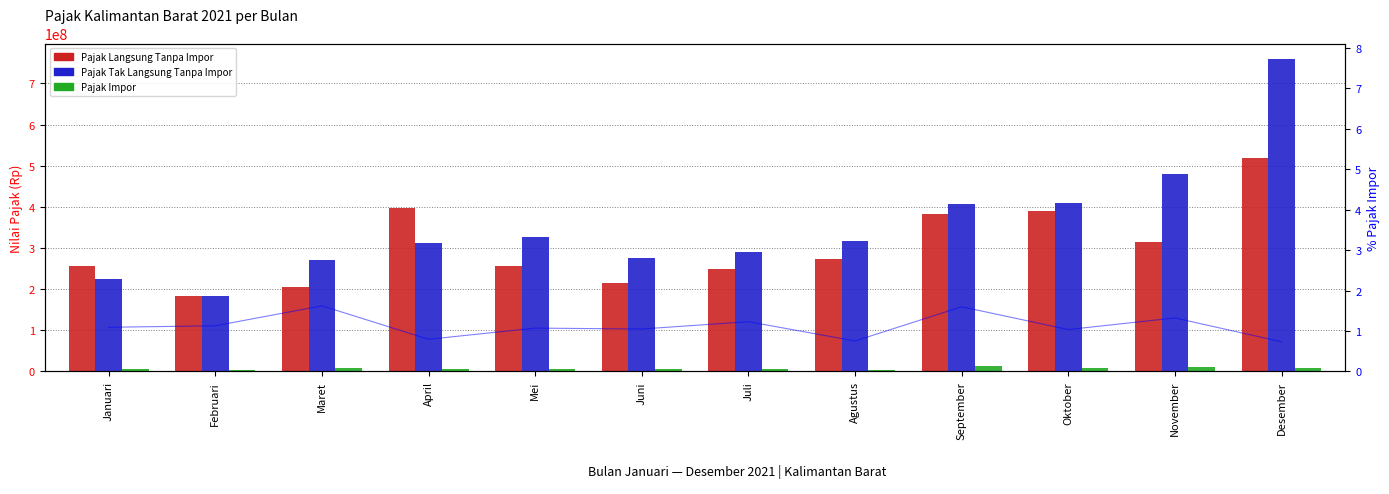

How many values in the Pajak Langsung Tanpa Impor series are below 272315000?

6